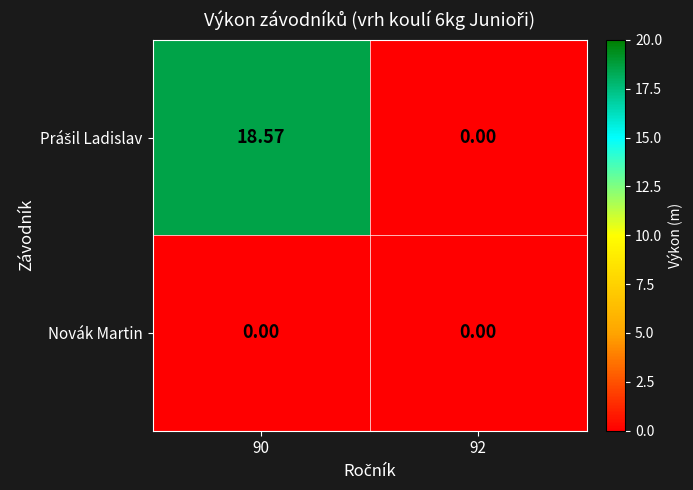

At which category does the chart reach its minimum across all series?

92